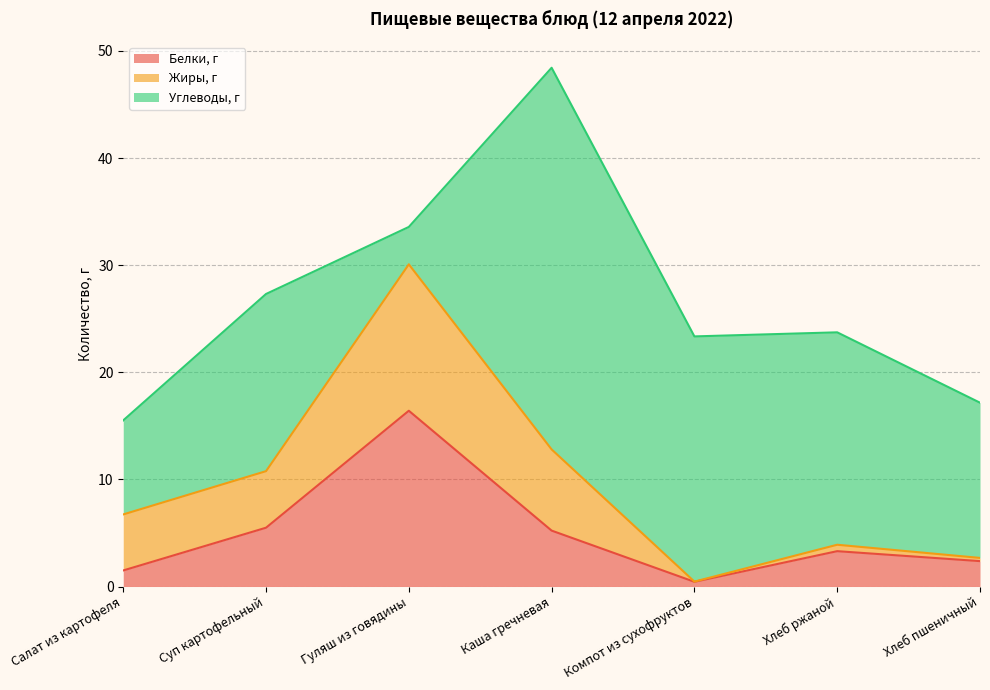

What is the label of the 6th point from the right?

Суп картофельный